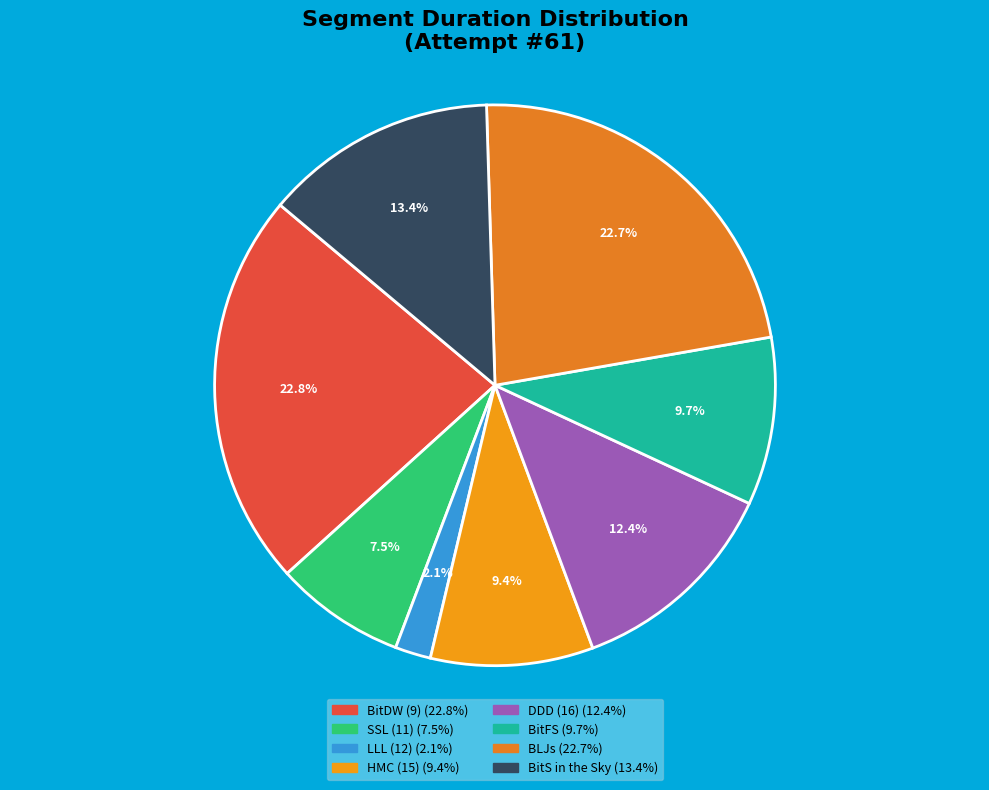

What percentage is NOT represented by BitFS?

90.3%